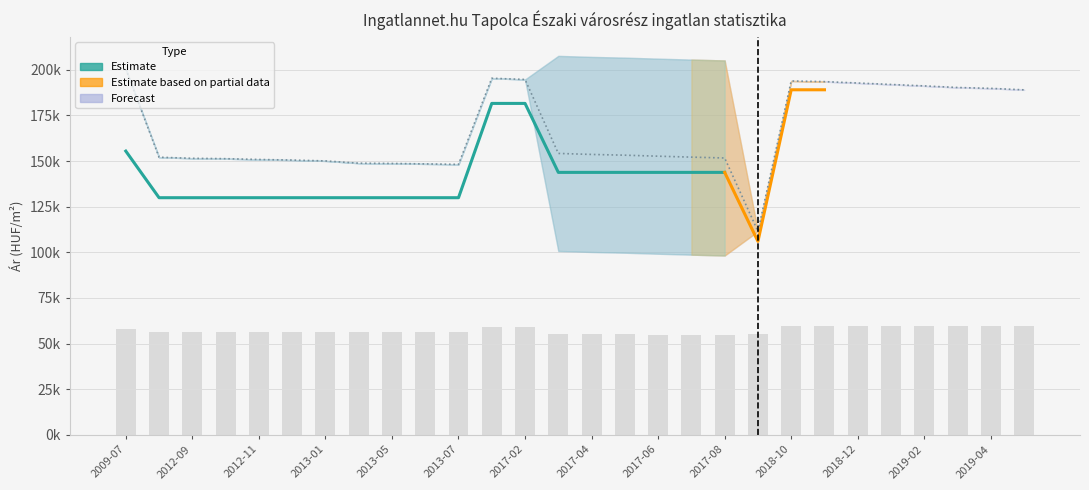

True or false: the data shows 129900 at 2012-11.

True